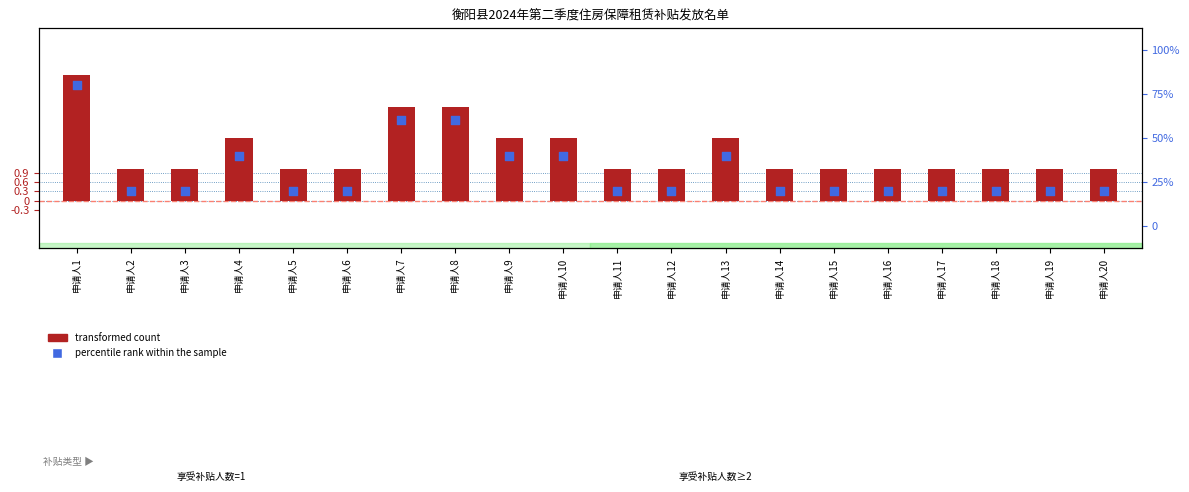

Which series has the largest total across all categories?

percentile rank within the sample